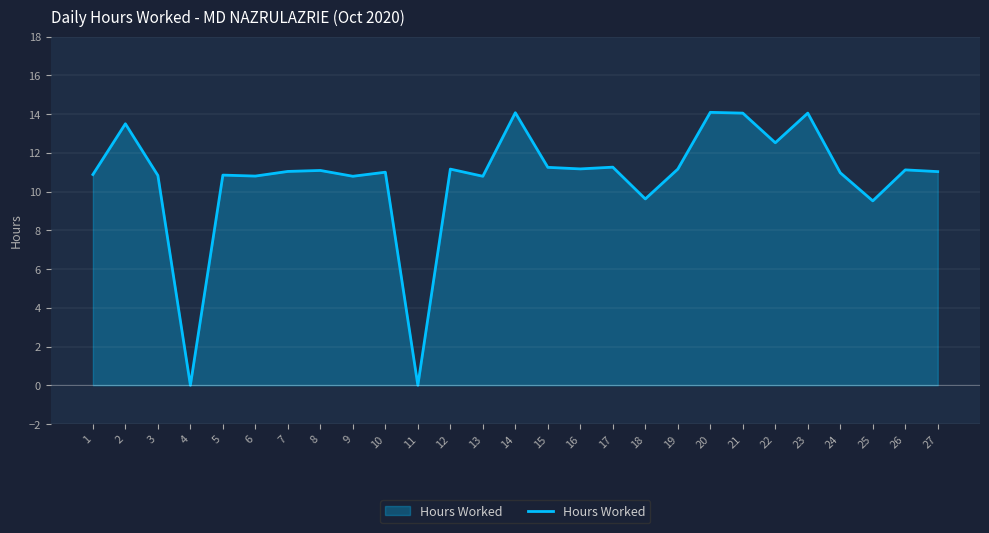

Is it true that the value at 18 is 9.6?

True